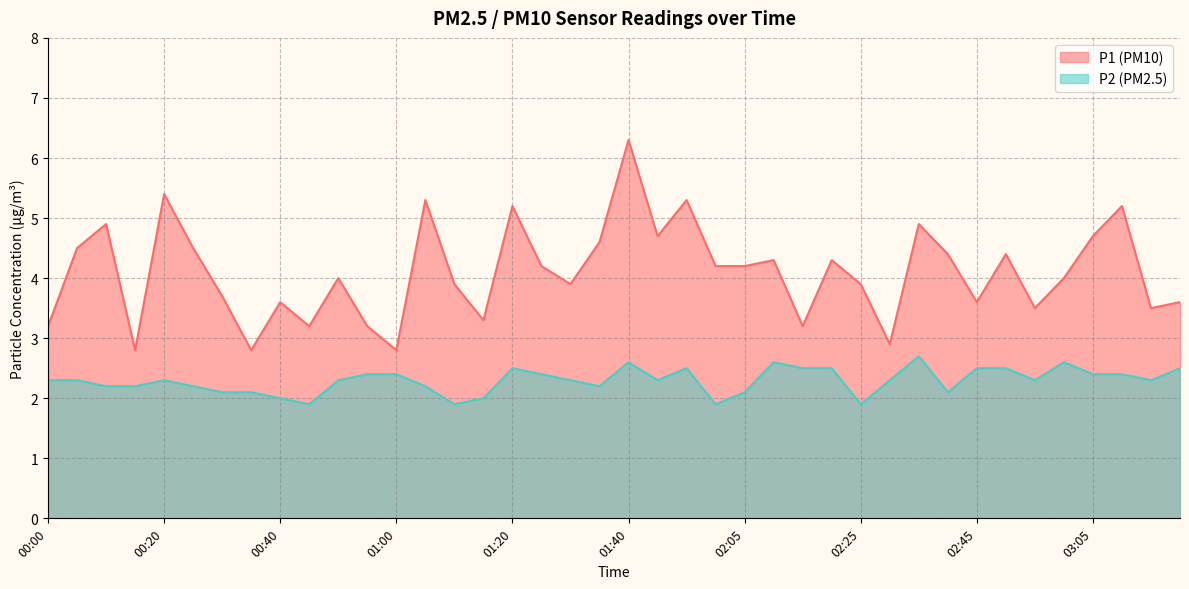

Is it true that P1 equals 2.2 at 01:25?

False